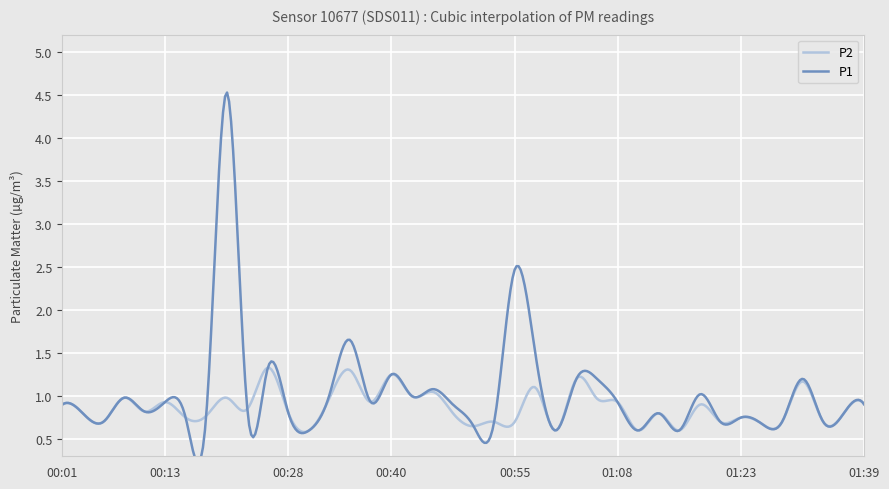

What position from the left is 00:48?

20